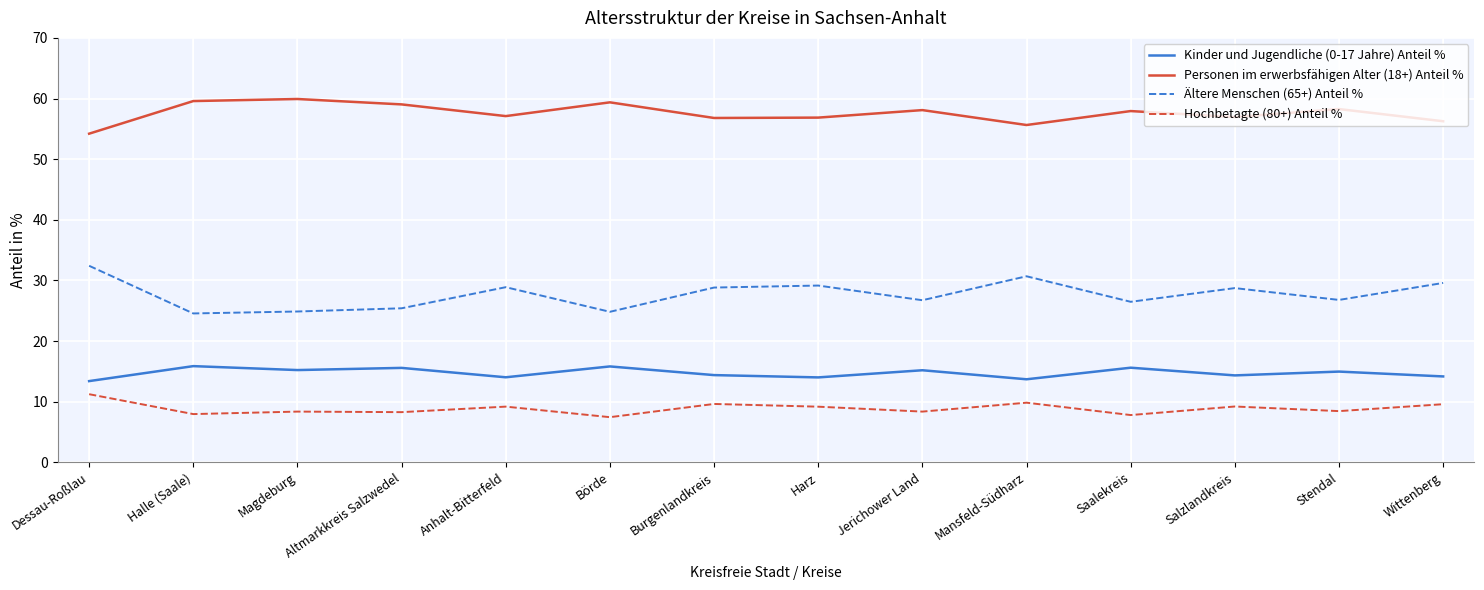

How many lines are shown in the chart?

4